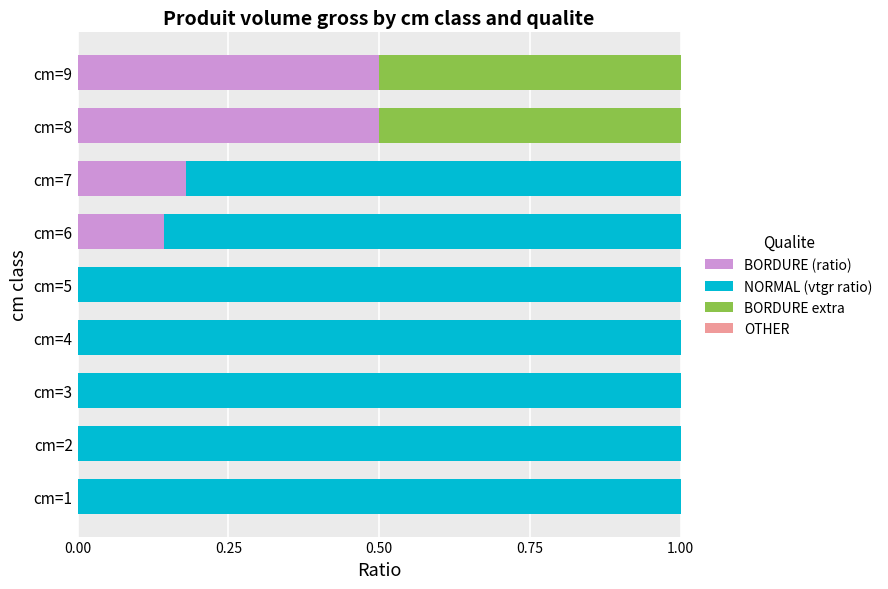

What is the total value across all series at cm=9?

1.0